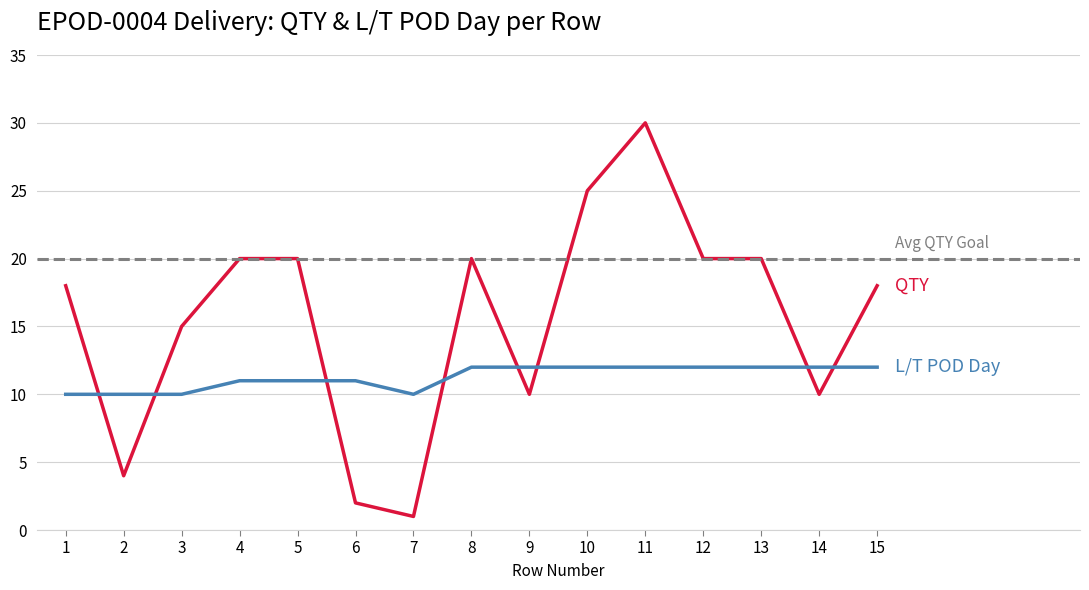

What is the average value of the QTY series?

16